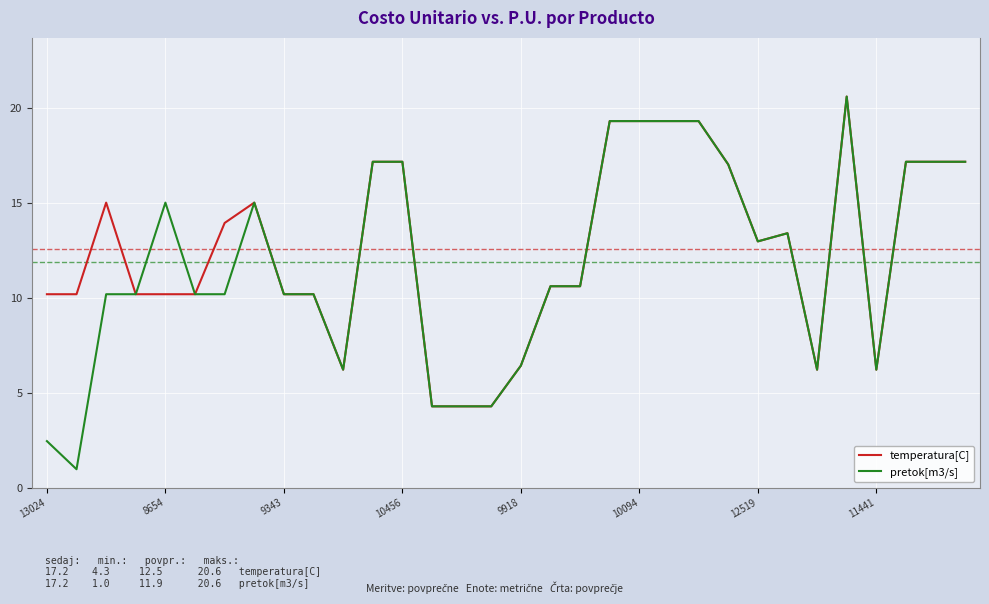

Which series has the widest spread of values?

pretok[m3/s]